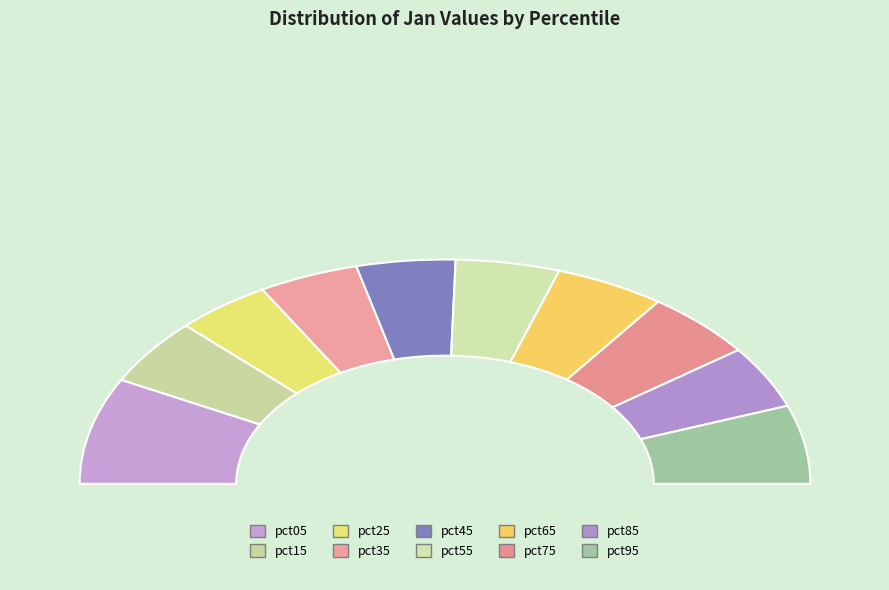

Between pct45 and pct15, which is larger?

pct15